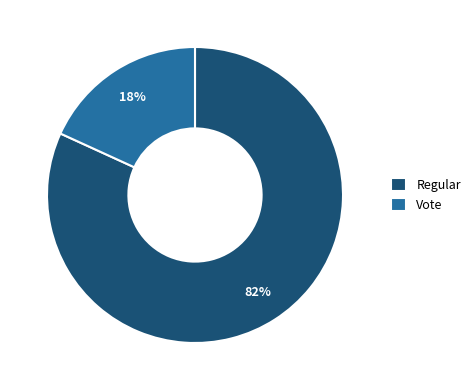

Do Regular and Vote together represent more than half of the pie?

Yes